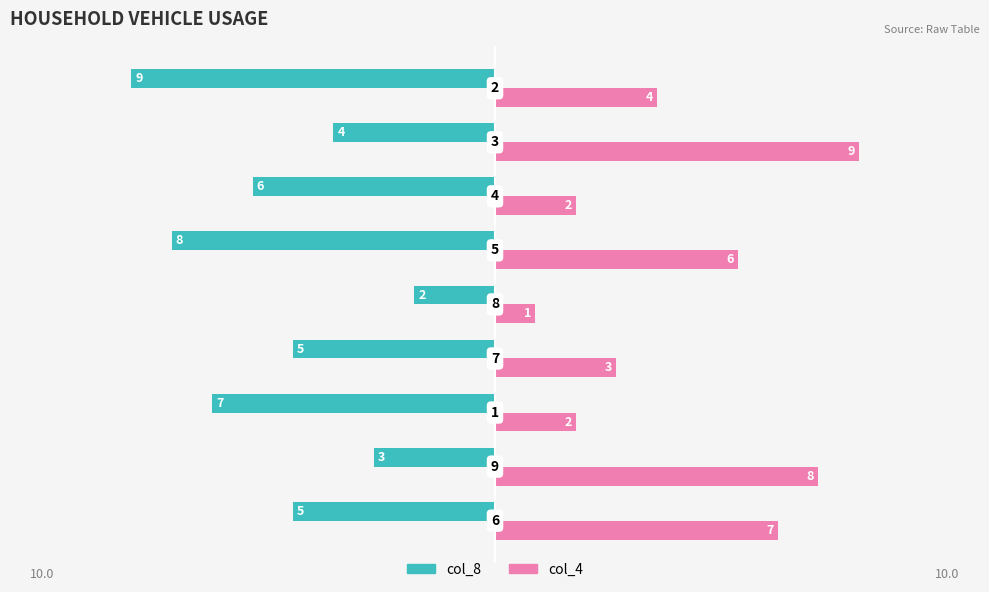

What is the greatest value displayed?

9